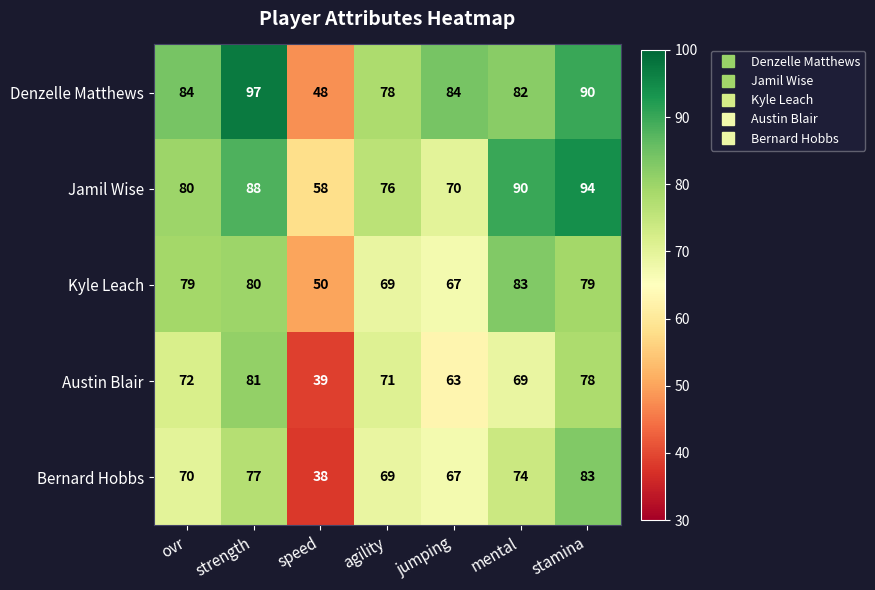

The Kyle Leach series shows 80 at strength. True or false?

True